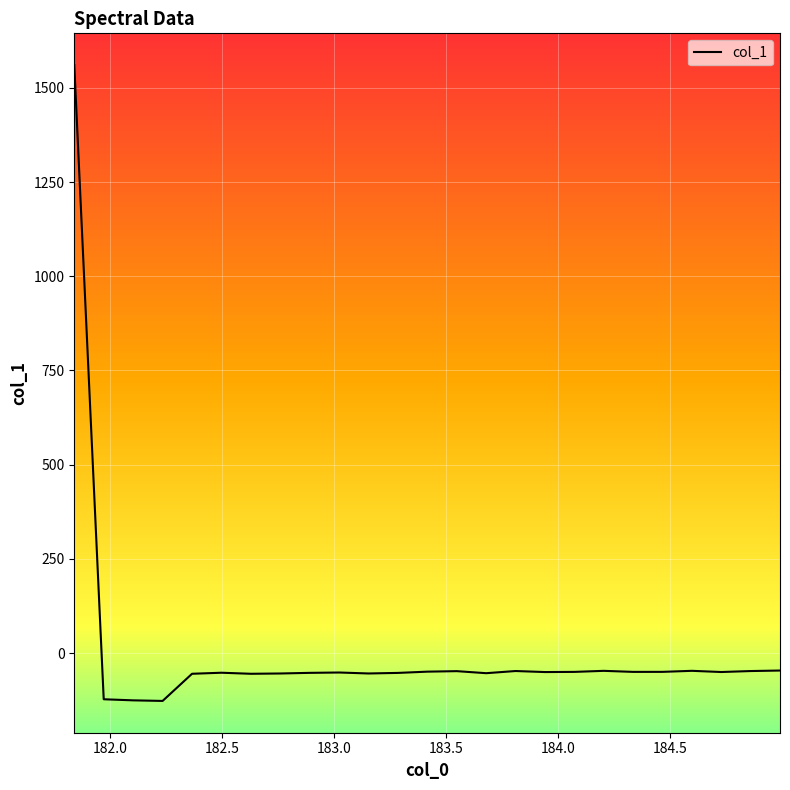

What is the greatest value displayed?

1560.4